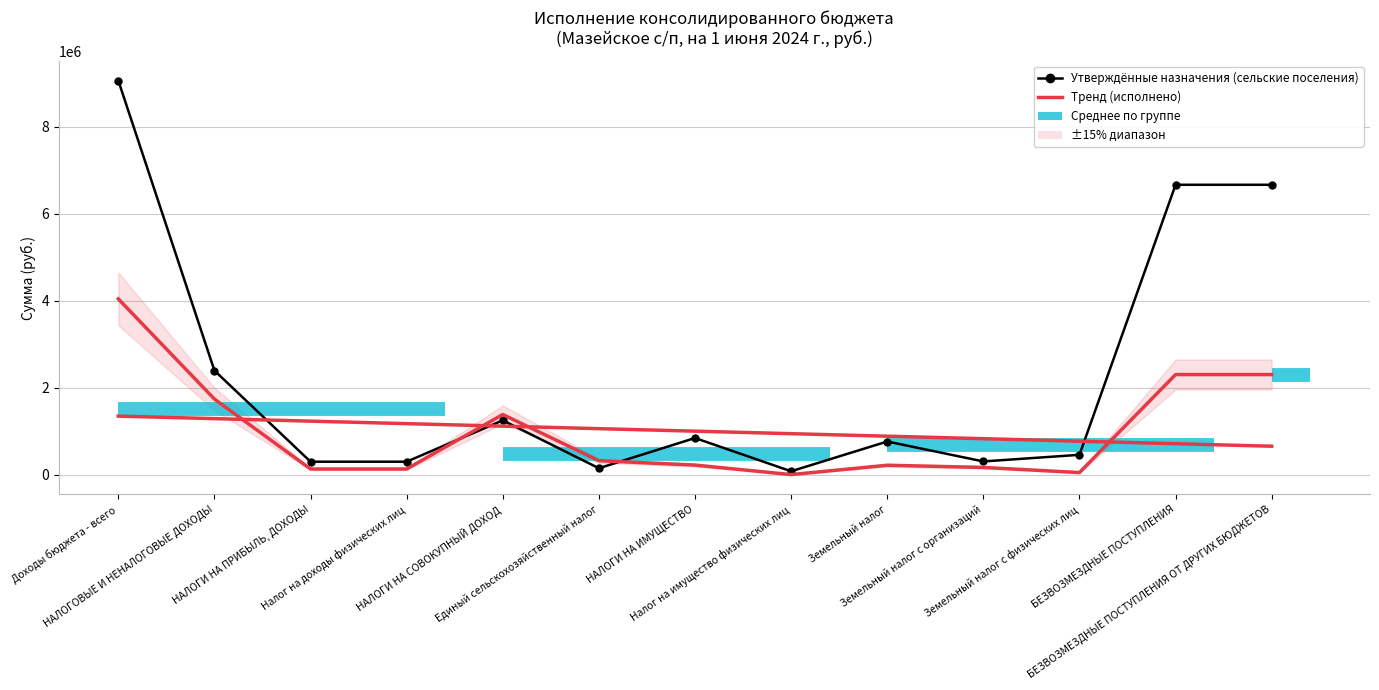

Which series has the widest spread of values?

Утверждённые назначения (сельские поселения)